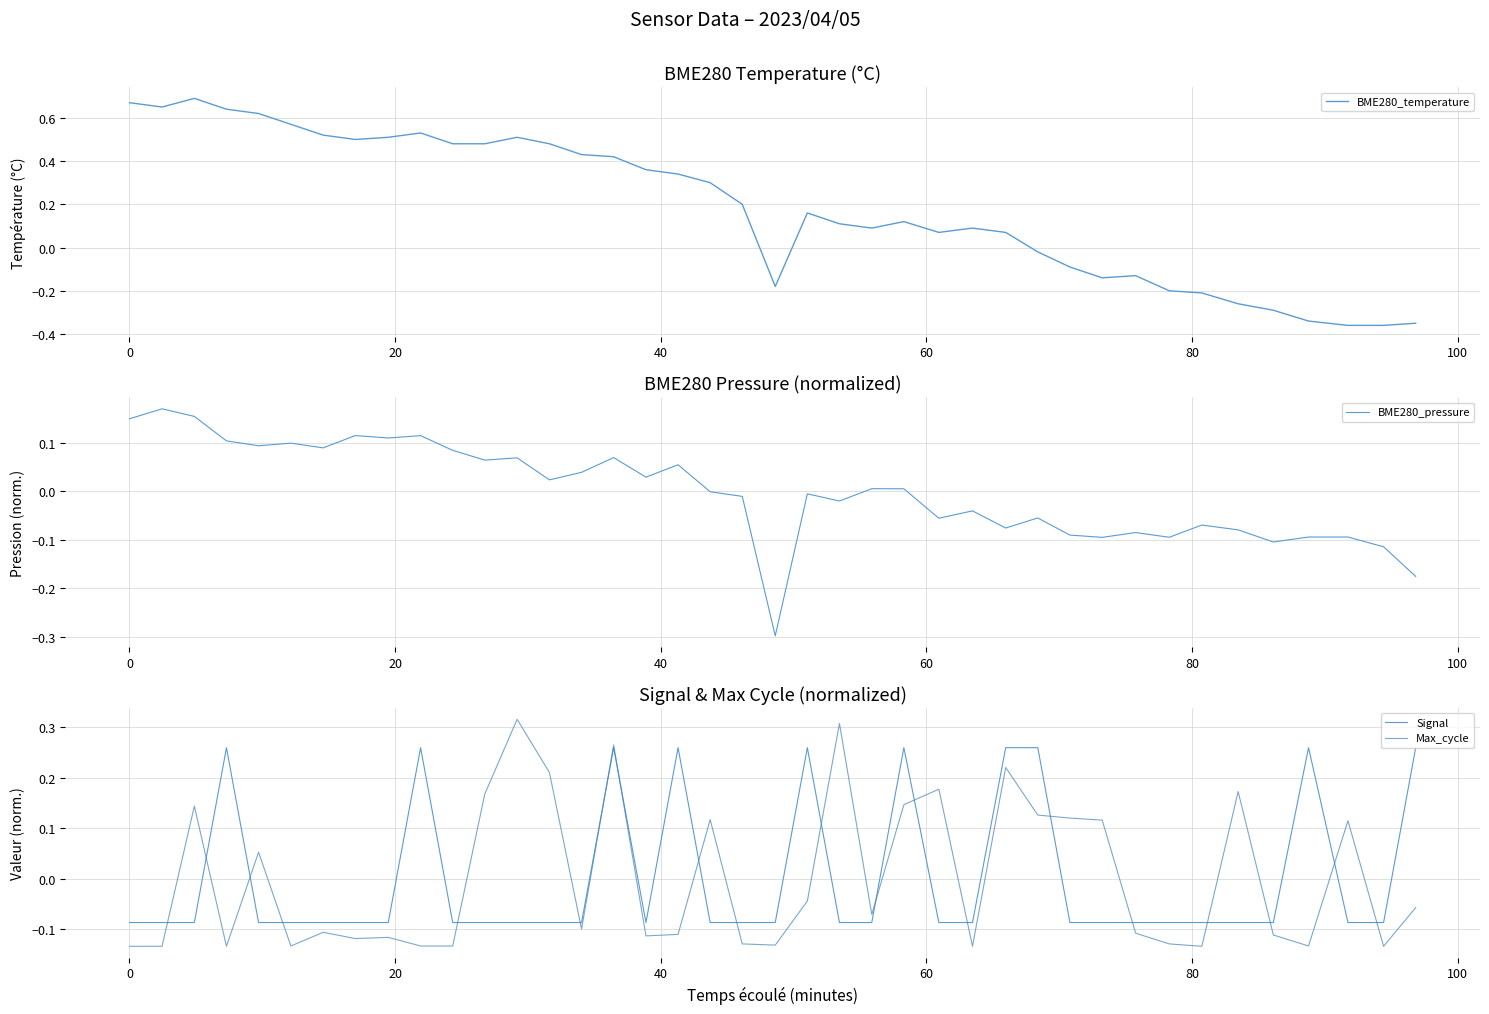

Does the chart have visible grid lines?

Yes